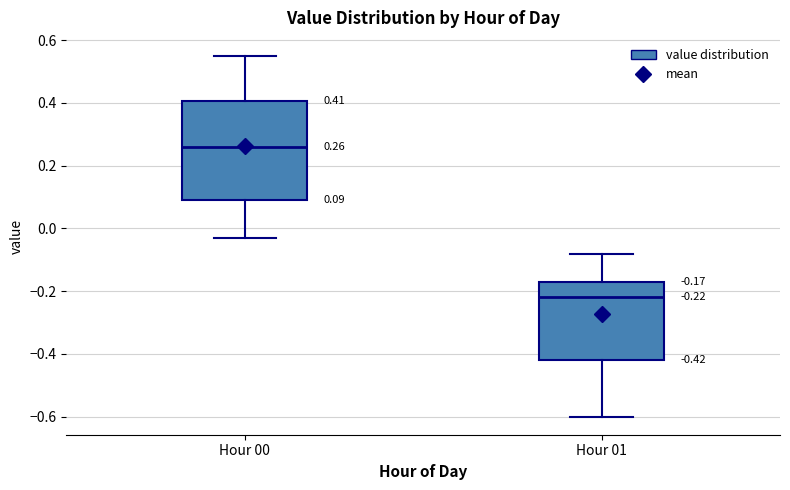

Comparing the boxes themselves (not the whiskers), which one is the tallest?

Hour 00